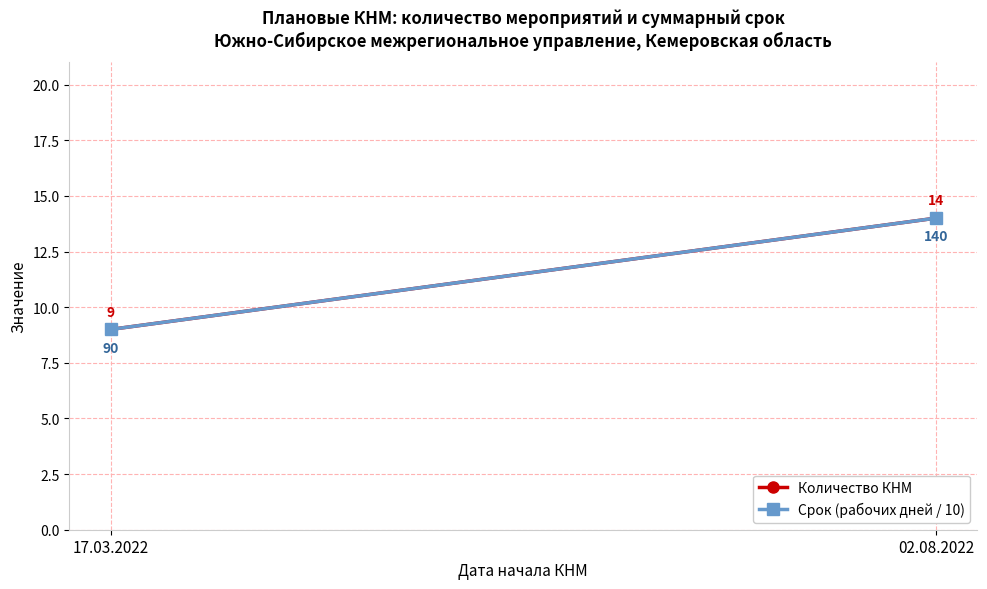

What is the total value across all series at 02.08.2022?

28